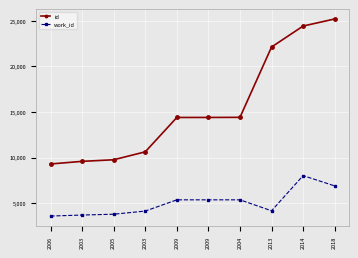

Reading left to right, list all the values displayed in this chart.

id: 2006=9295	2003=9581	2005=9756	2003=10625	2009=14389	2009=14391	2004=14402	2013=22104	2014=24404	2018=25179
work_id: 2006=3590	2003=3700	2005=3791	2003=4136	2009=5366	2009=5366	2004=5366	2013=4167	2014=8019	2018=6893